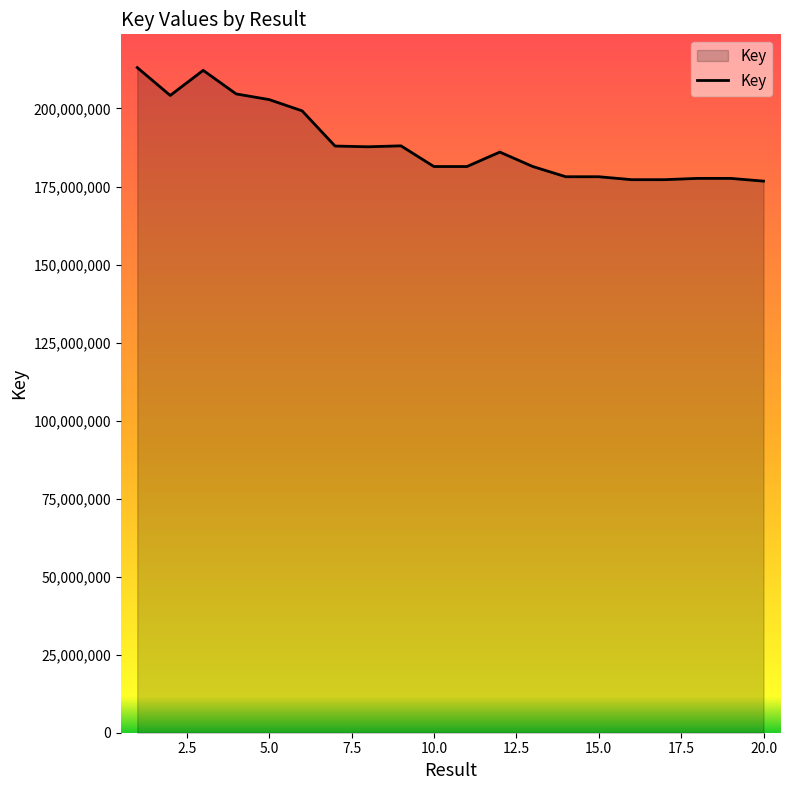

What is the minimum value shown in the chart?

176723312